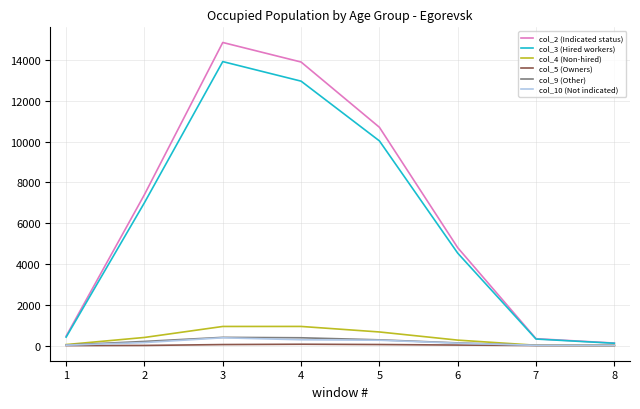

At which category is the sum across all series the highest?

3